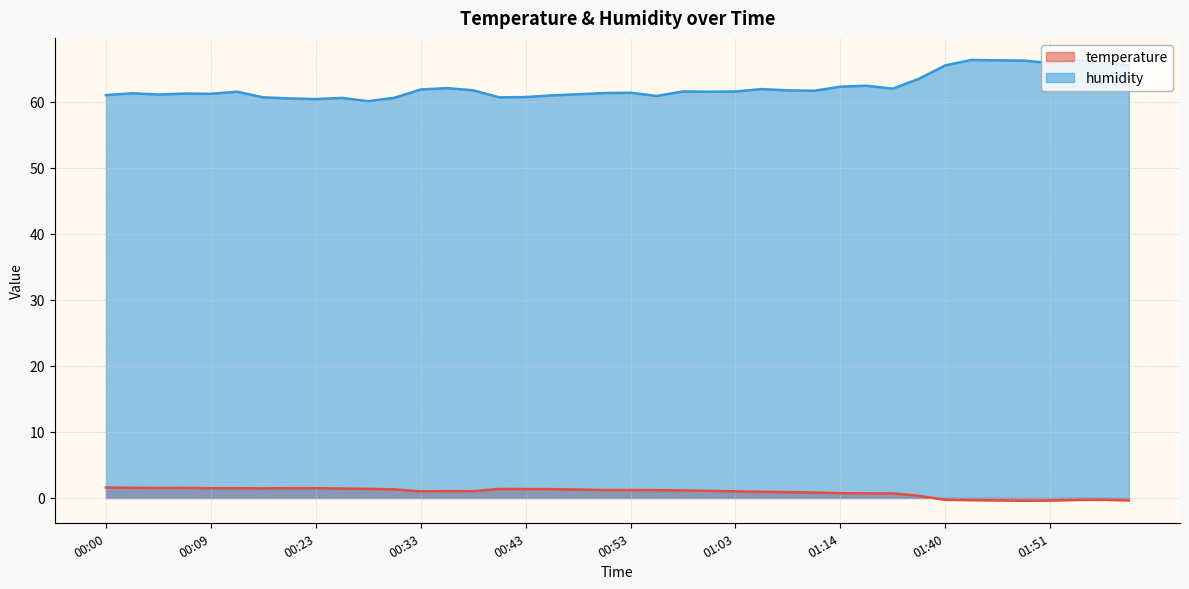

Is it true that humidity equals 114.8 at 01:46?

False